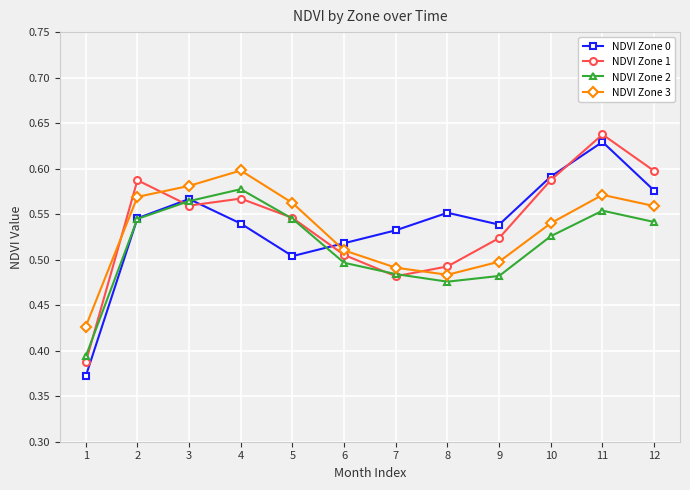

Which series has the largest range (max minus min)?

NDVI Zone 0